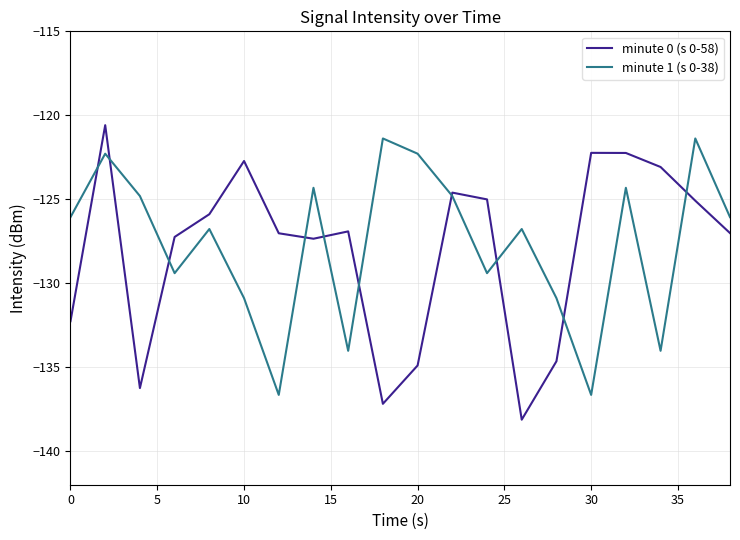

Which series has the largest range (max minus min)?

minute 0 (s 0-58)